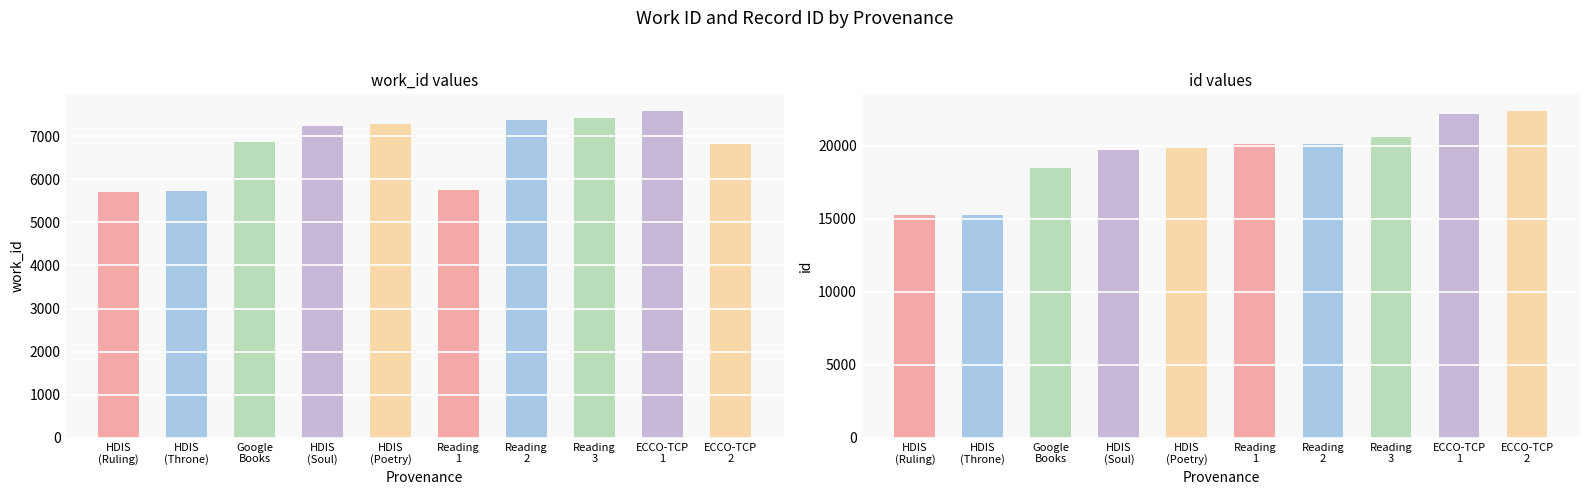

Which has a higher value, ECCO-TCP or Browsing in Google Books?

Browsing in Google Books